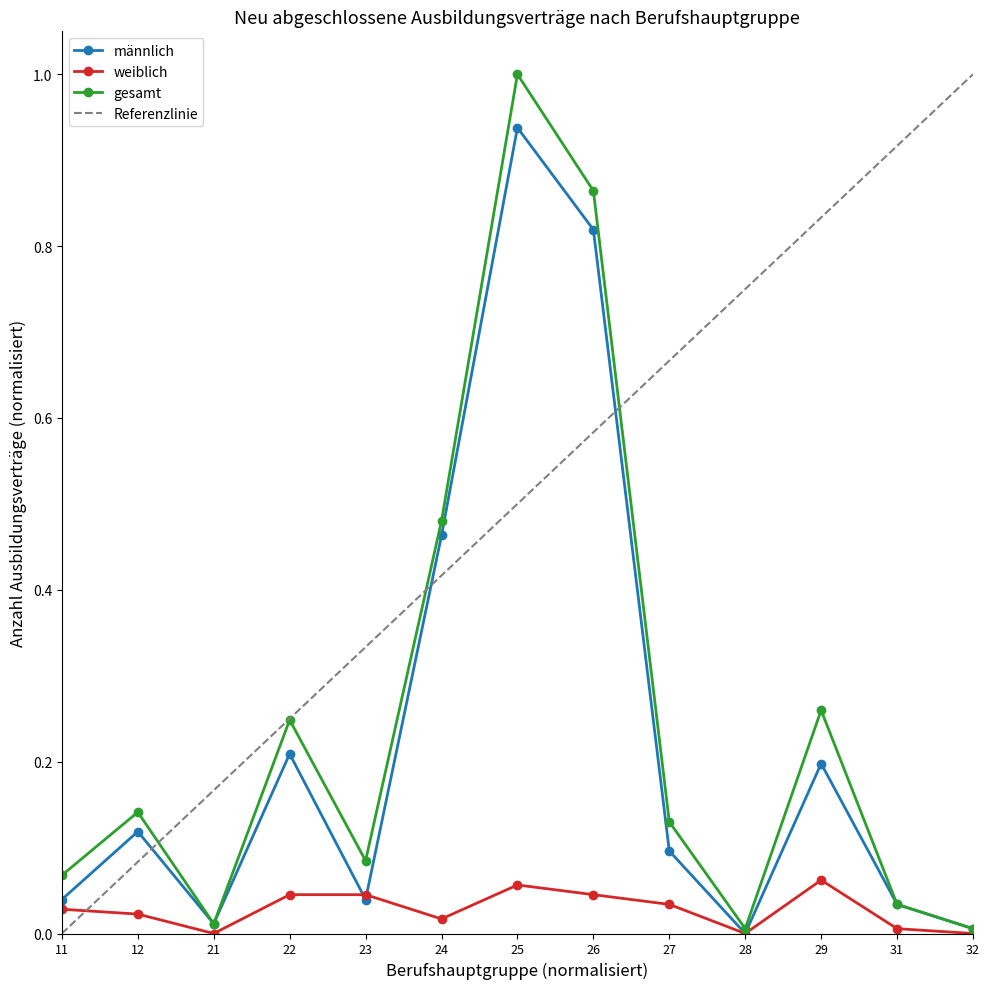

Rank the series at 22 from highest to lowest value.

gesamt, männlich, weiblich